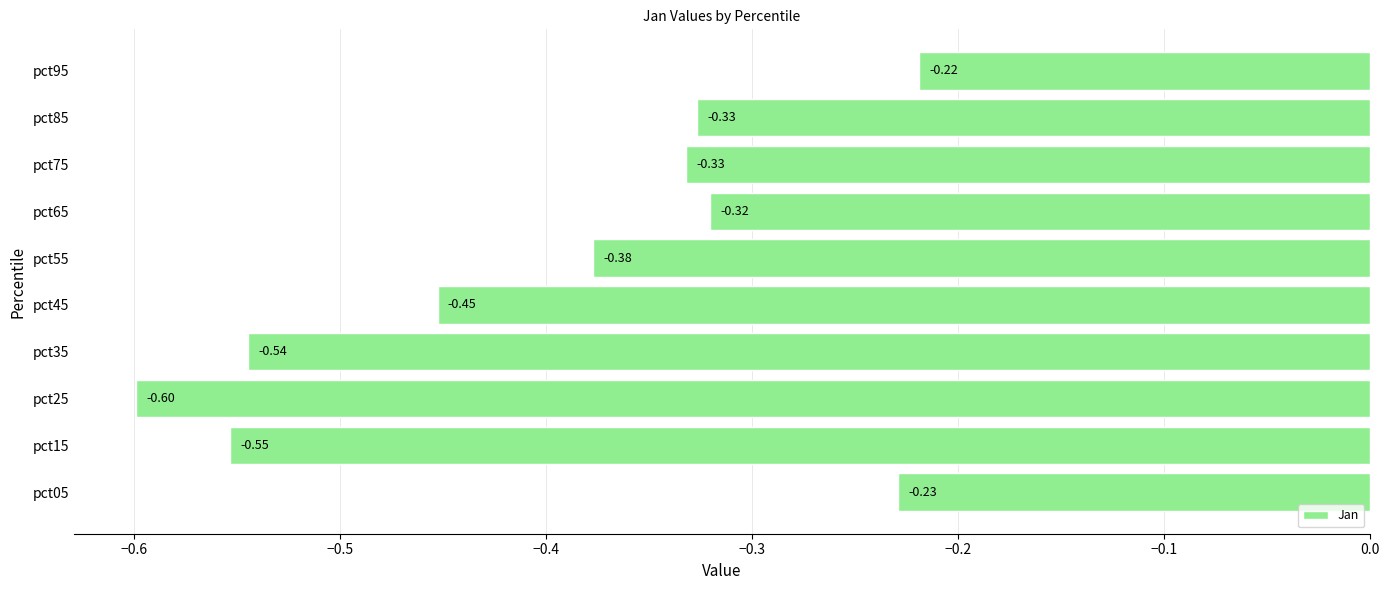

What is the sum of all values?

-4.0